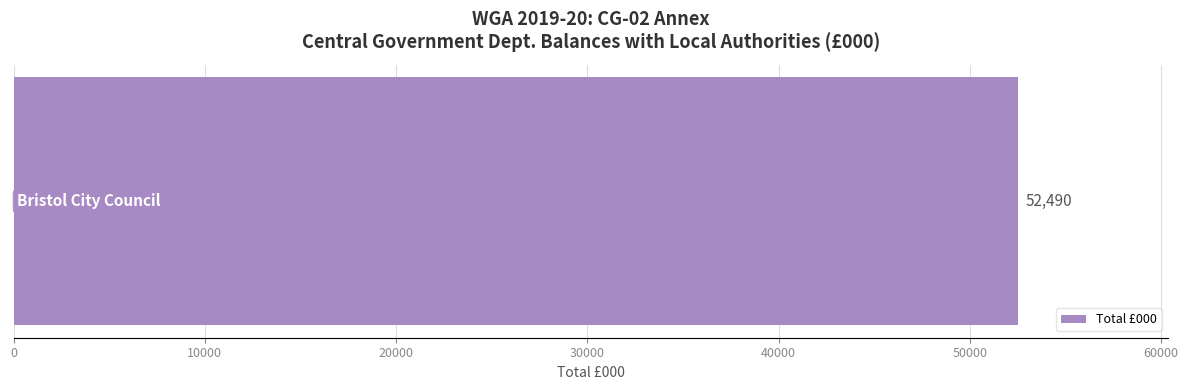

Count the number of values greater than 0.

1